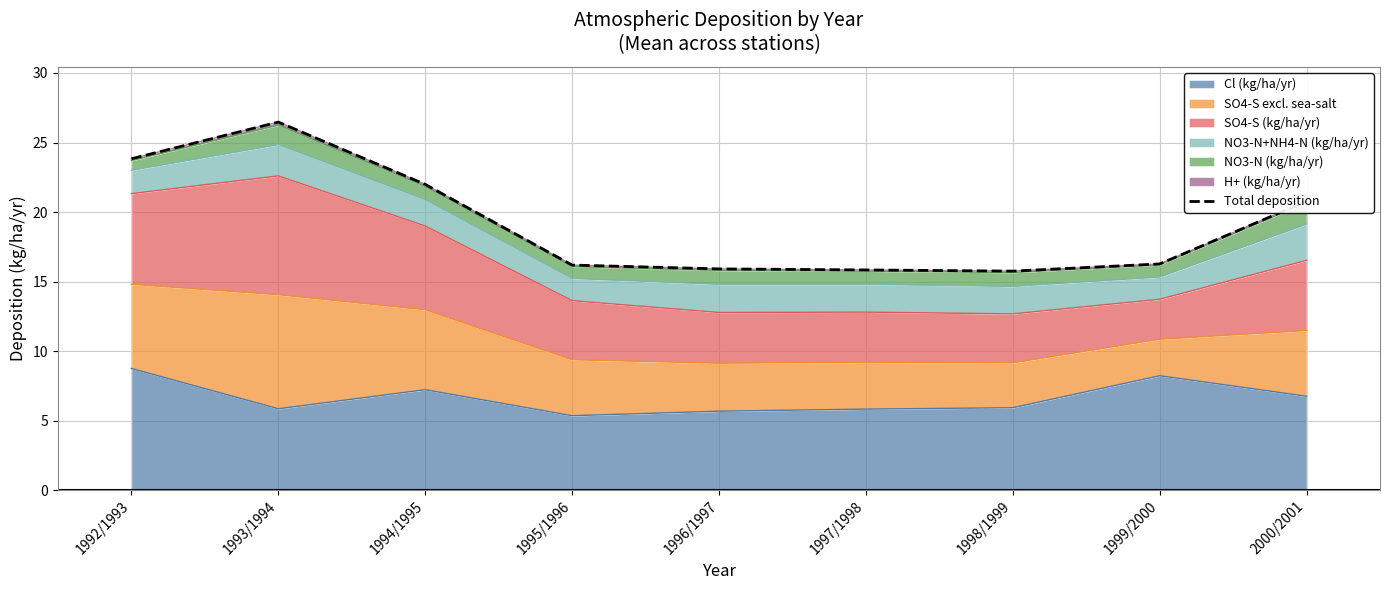

How many lines are shown in the chart?

1